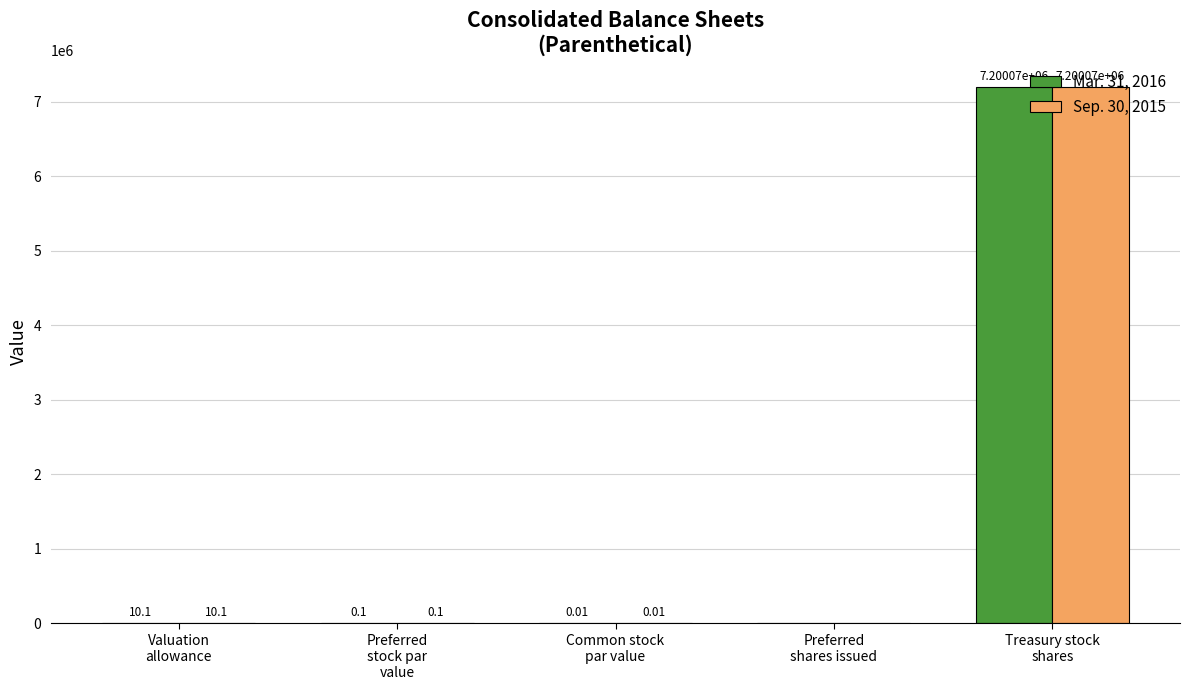

What is the sum of all Mar. 31, 2016 values?

7200081.2